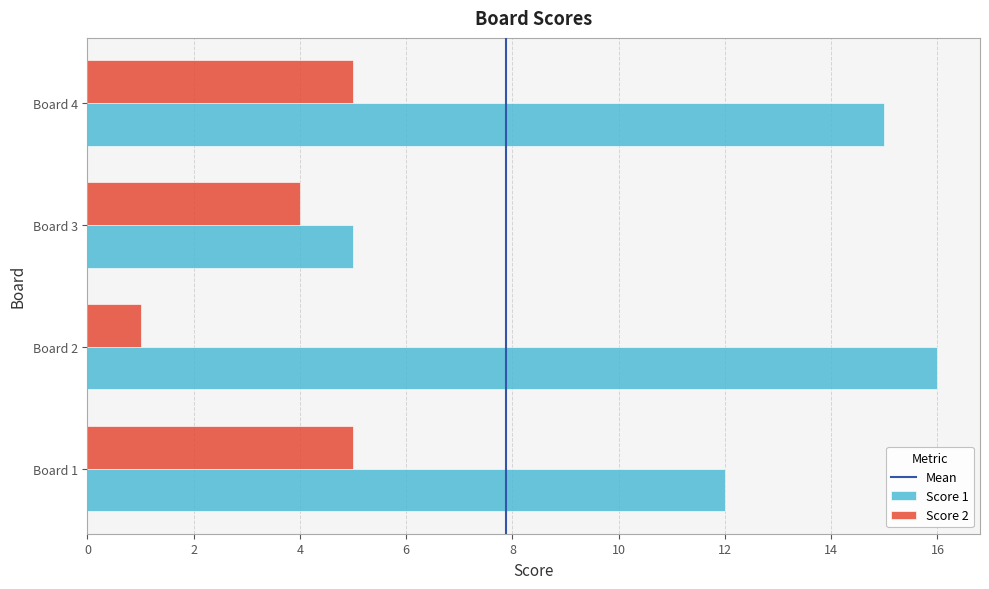

Count the Score 2 values in the range 4 to 5.

3